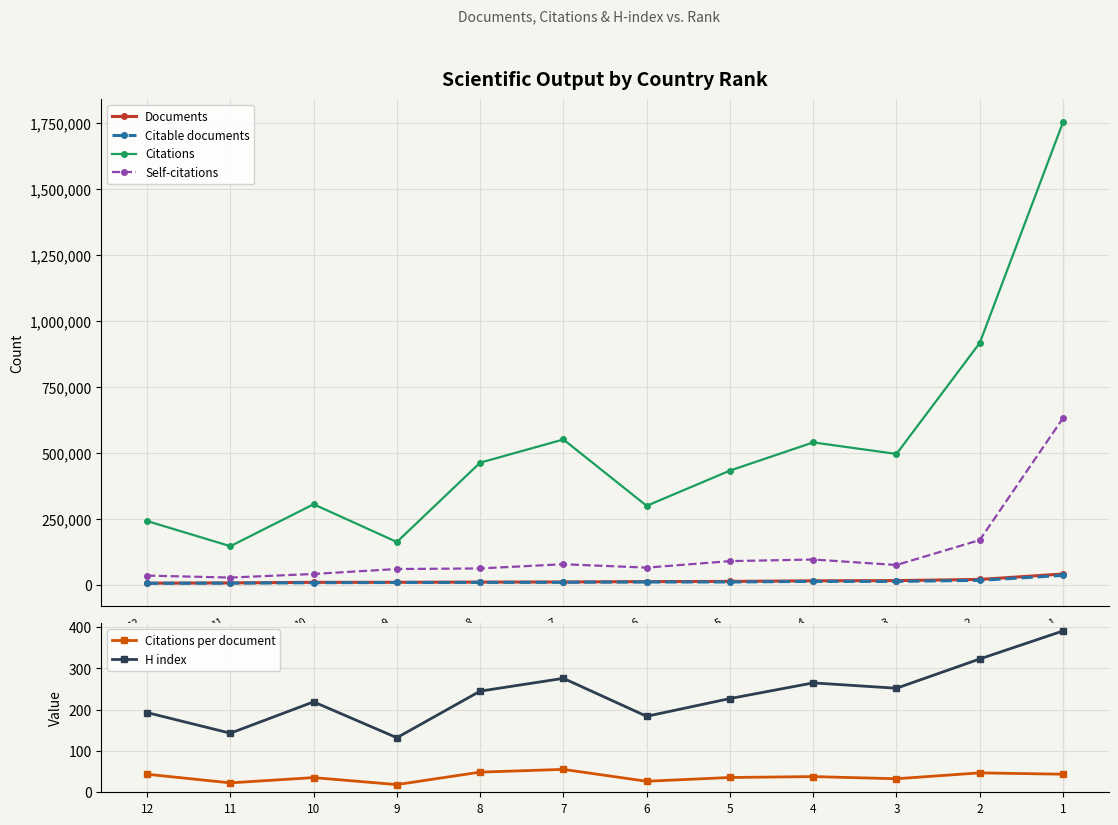

True or false: H index and Citations per document cross at least once.

False